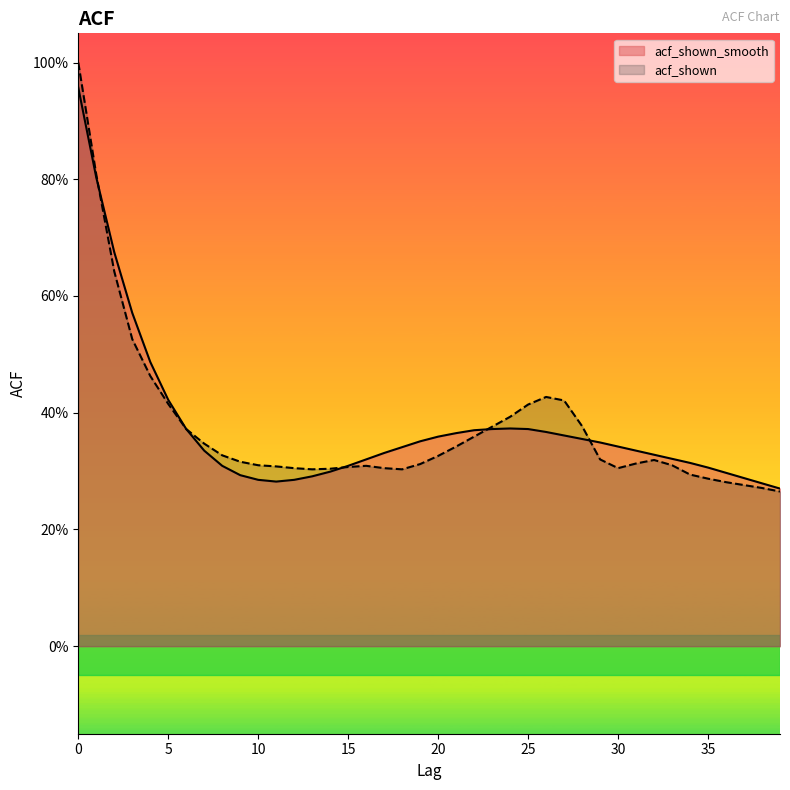

What is the approximate value of acf_shown_smooth at 2?

0.7